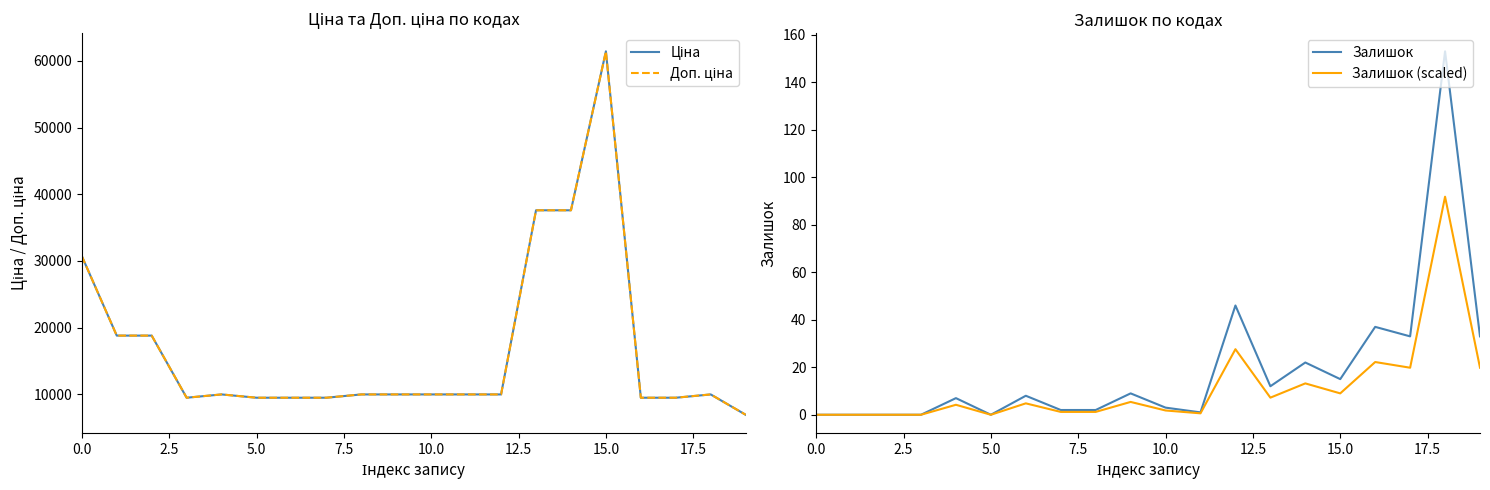

Which label corresponds to the largest value in the chart?

15